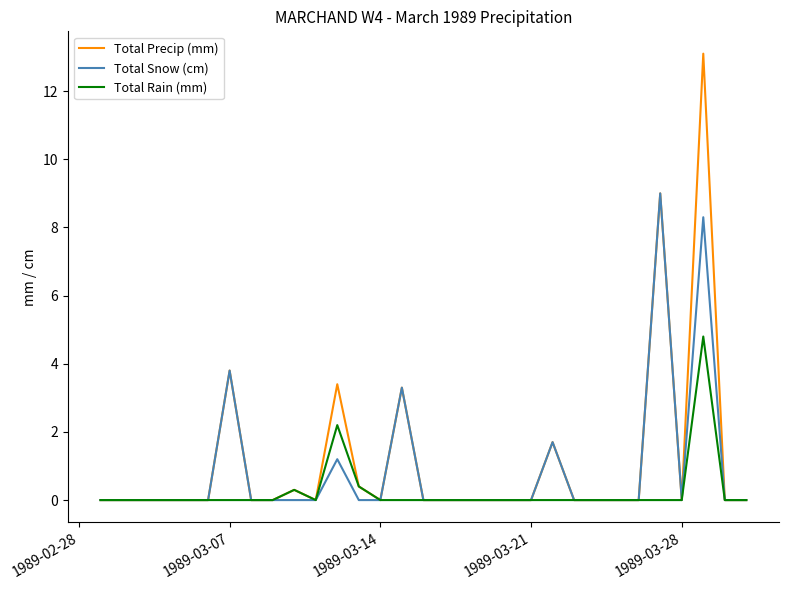

At how many categories does at least one series exceed 6?

2